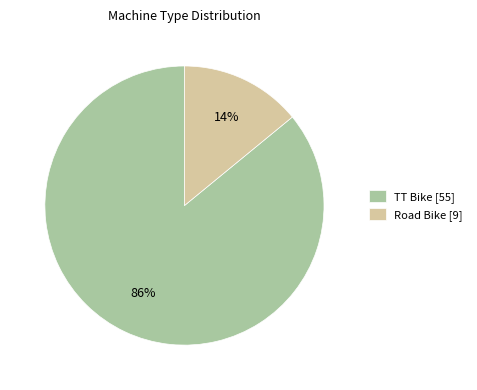

Which slice is the largest?

TT Bike